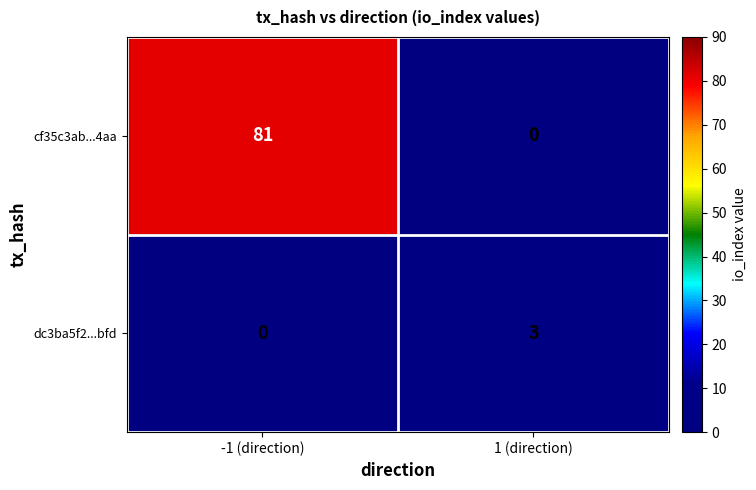

Reading left to right, list all the values displayed in this chart.

cf35c3ab...4aa: -1 (direction)=81	1 (direction)=0
dc3ba5f2...bfd: -1 (direction)=0	1 (direction)=3